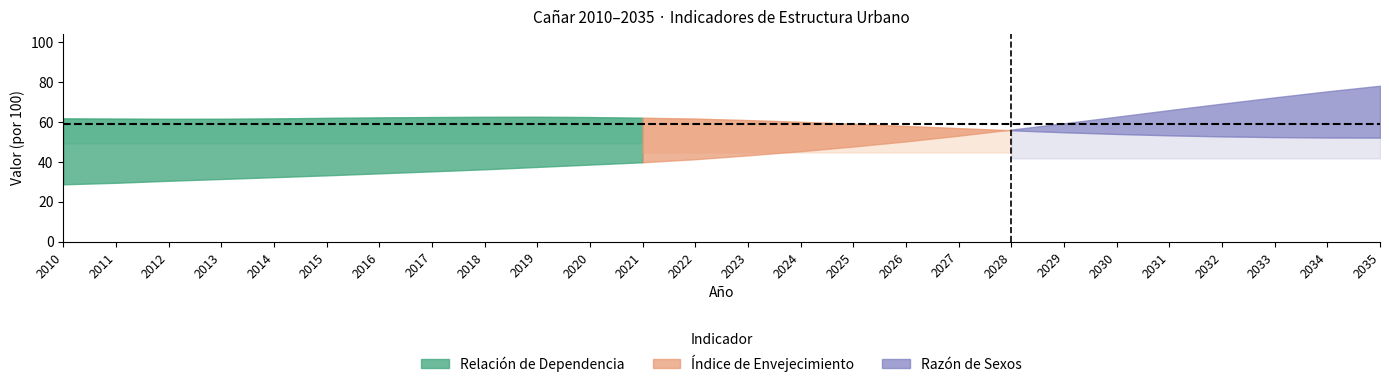

Between 2029 and 2011, which is larger?

2011